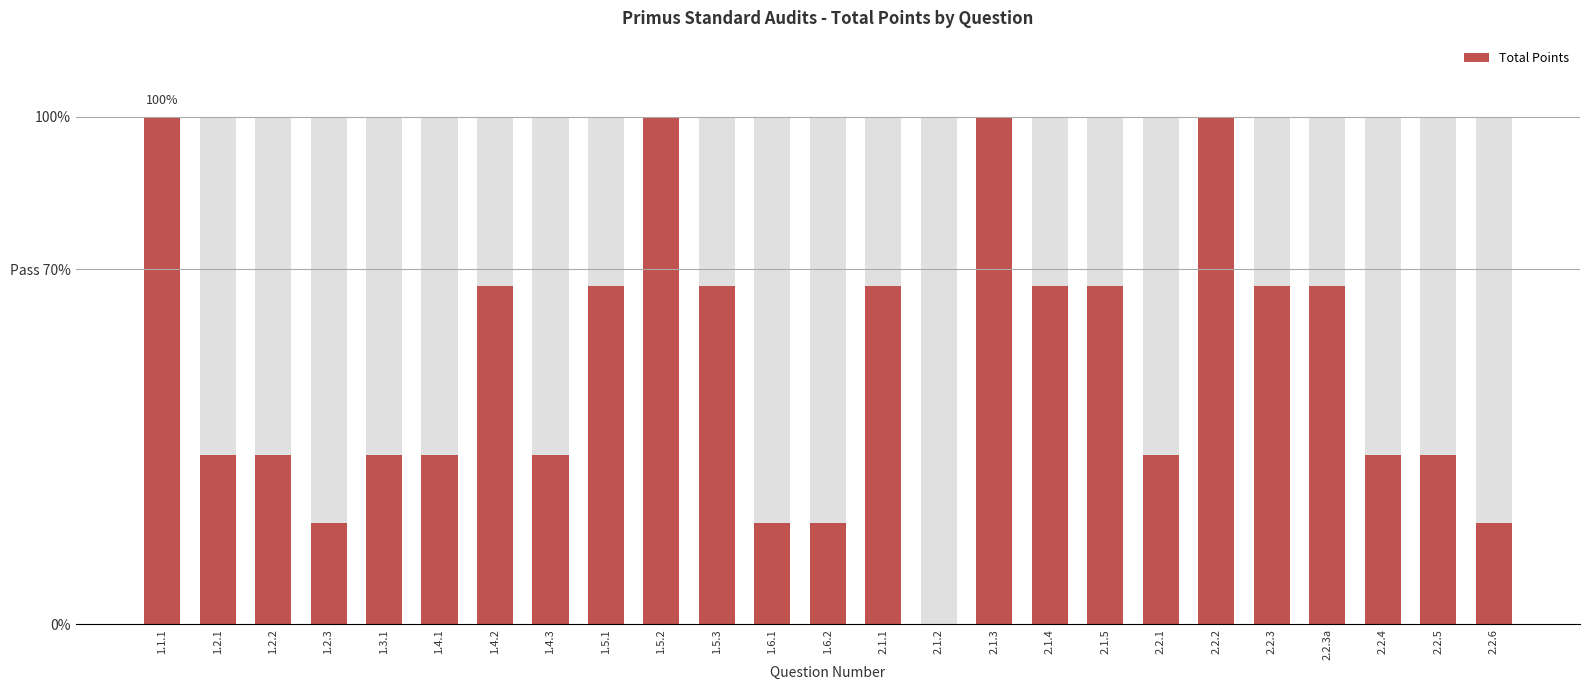

What is the sum of all values?

1280.0